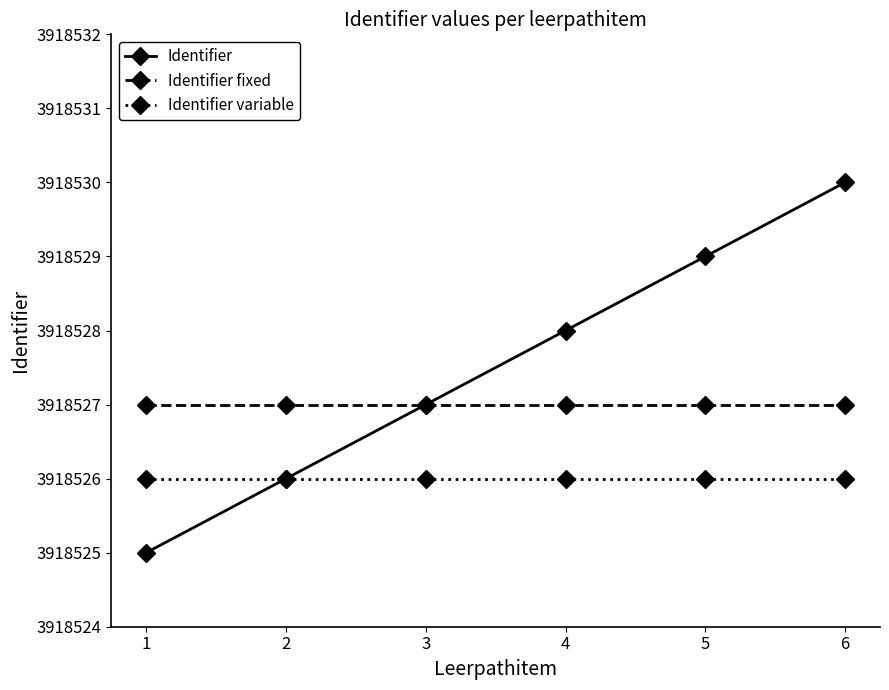

What value does the Identifier variable series have at 3?

3918526